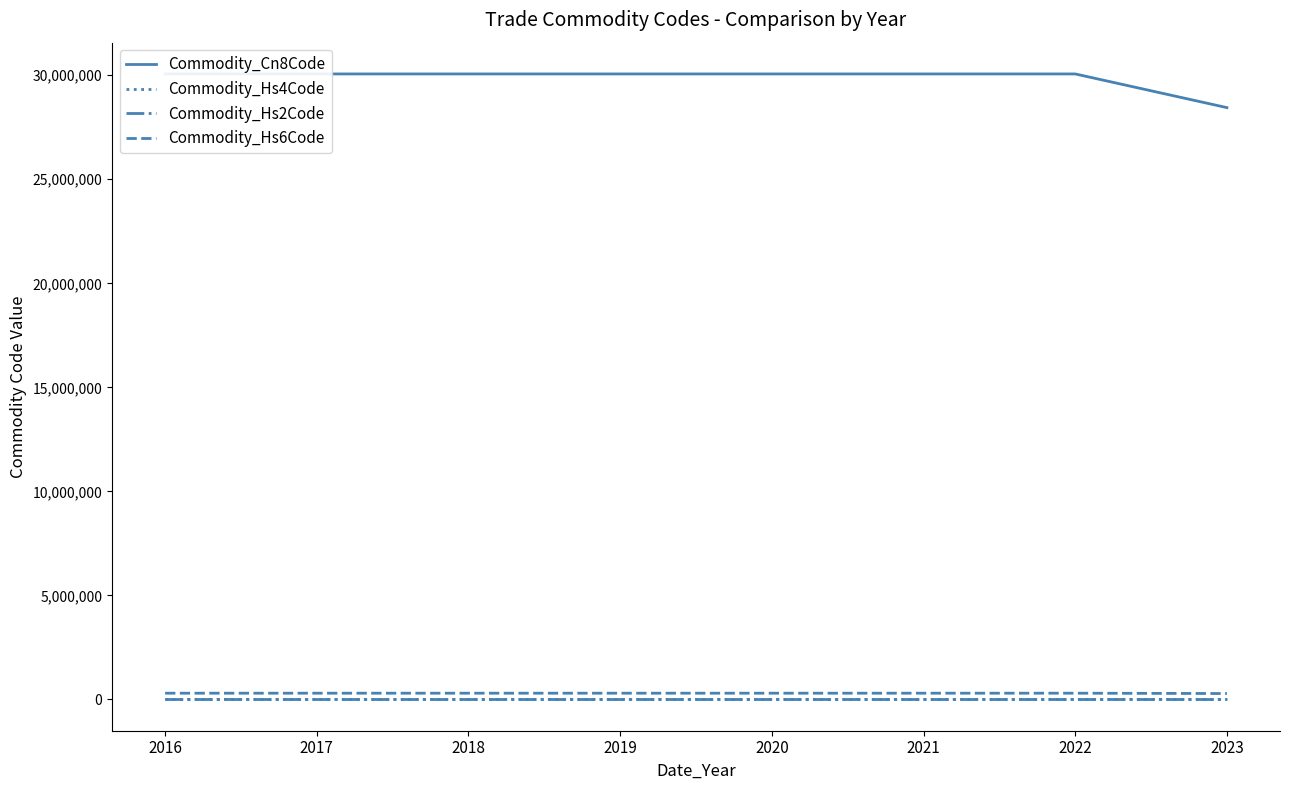

Rank the categories by Commodity_Hs4Code value from lowest to highest.

2023, 2016, 2017, 2018, 2019, 2020, 2021, 2022